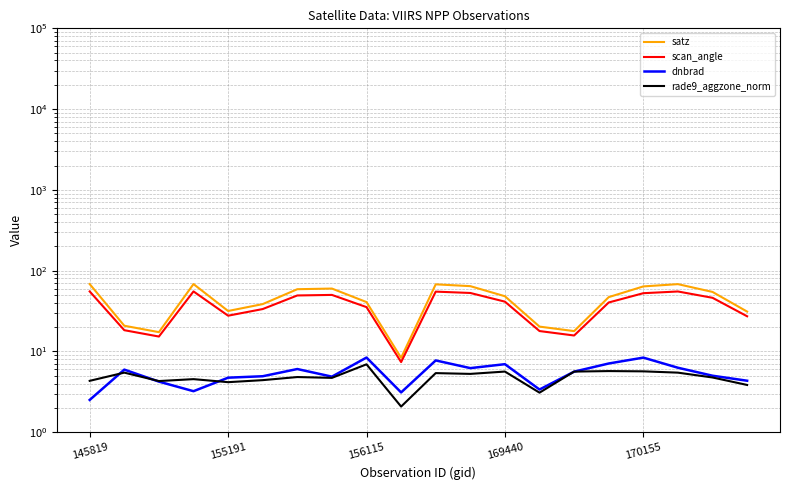

Read the dnbrad value at 170155.

8.4